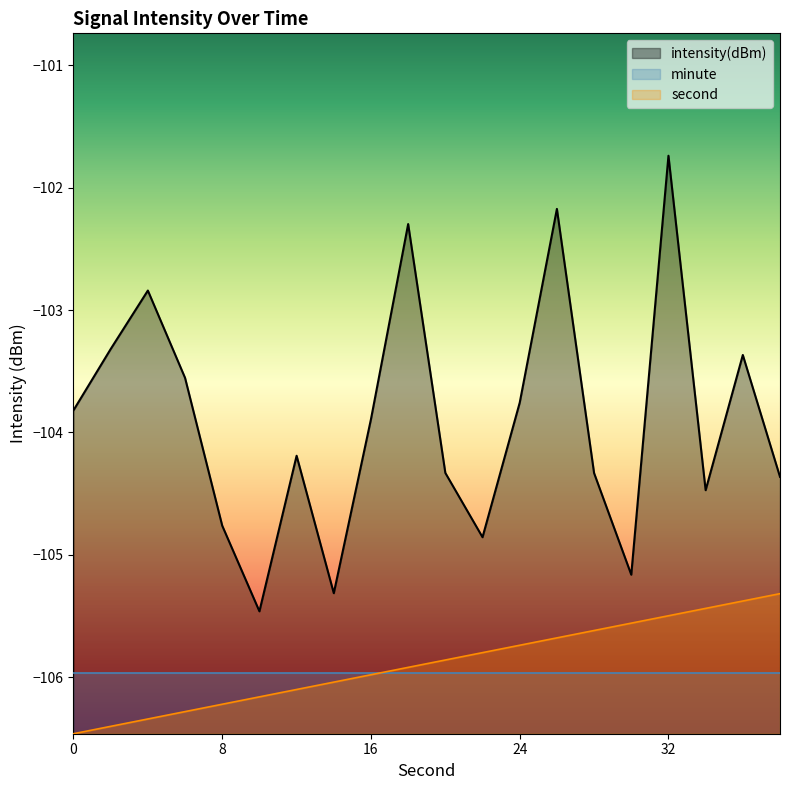

True or false: intensity(dBm) and second intersect in this chart.

False